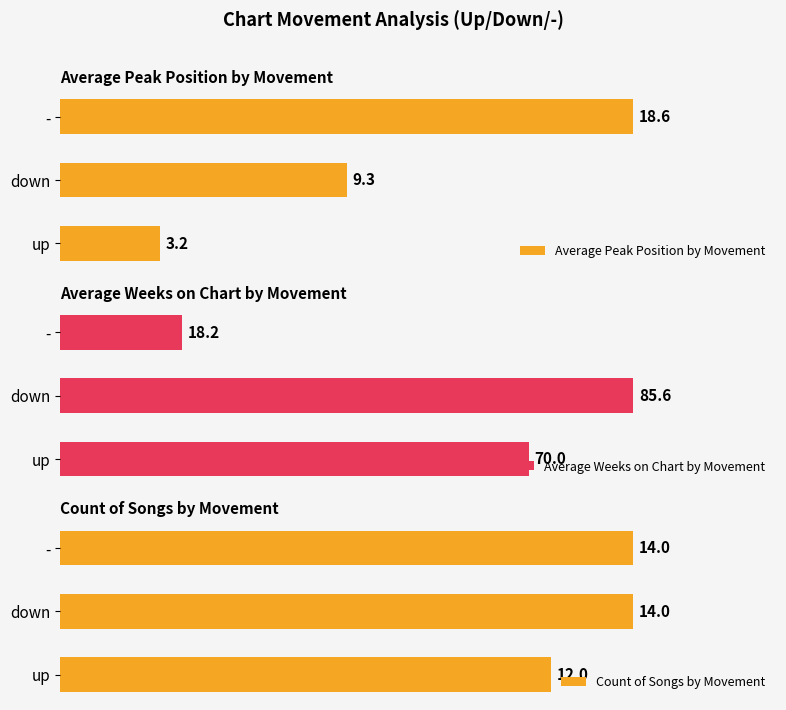

Reading right to left, extract all data points from this chart.

Average Peak Position by Movement: 18.6	9.3	3.2
Average Weeks on Chart by Movement: 18.2	85.6	70.0
Count of Songs by Movement: 14.0	14.0	12.0